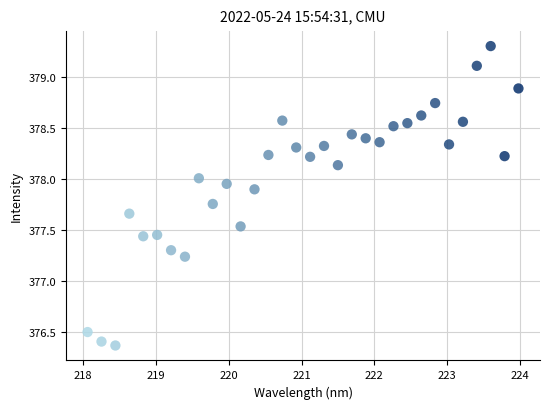

What is the range of X values (max minus min)?

5.9